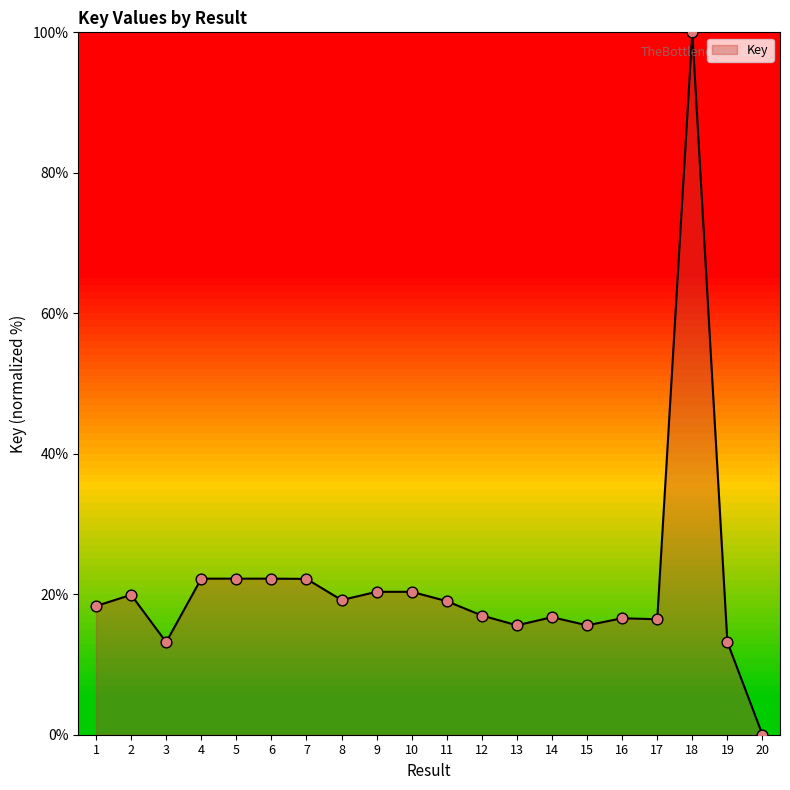

What is the change in value from 1 to 3?

-5.1